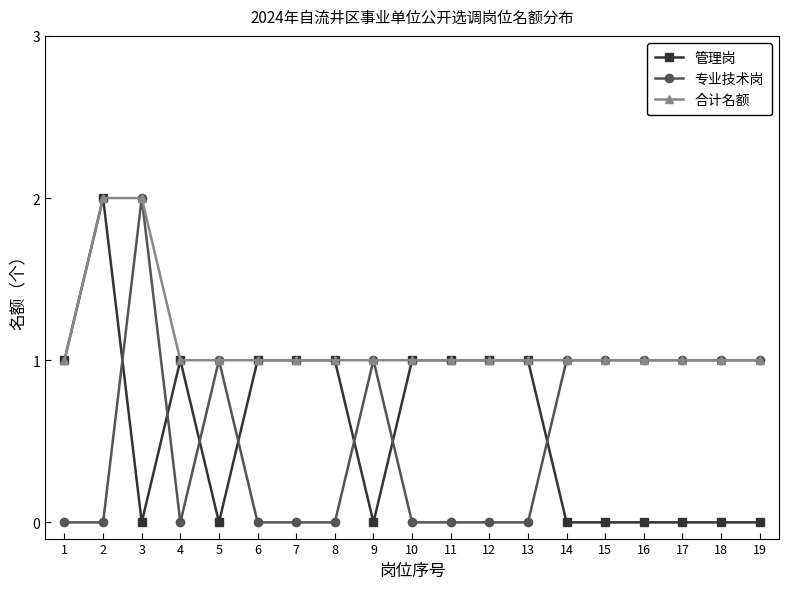

What is the value of the 专业技术岗 point at the 9th from the left?

1